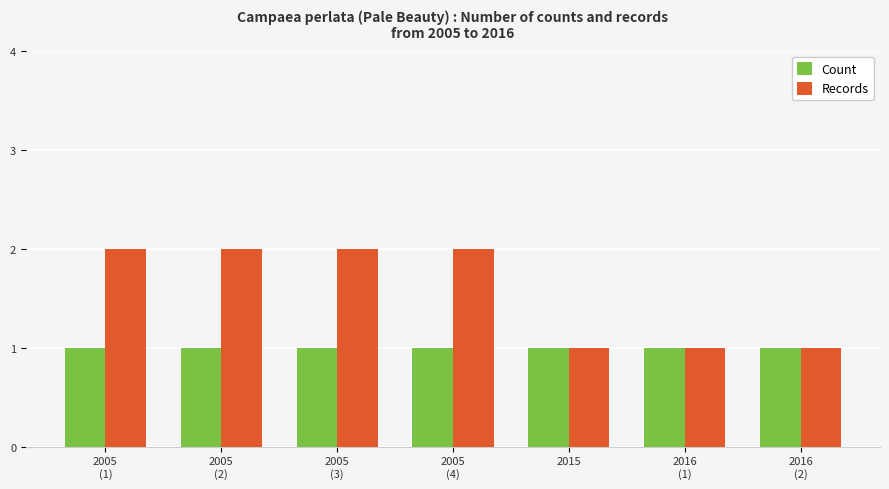

How many distinct data groups are displayed?

2